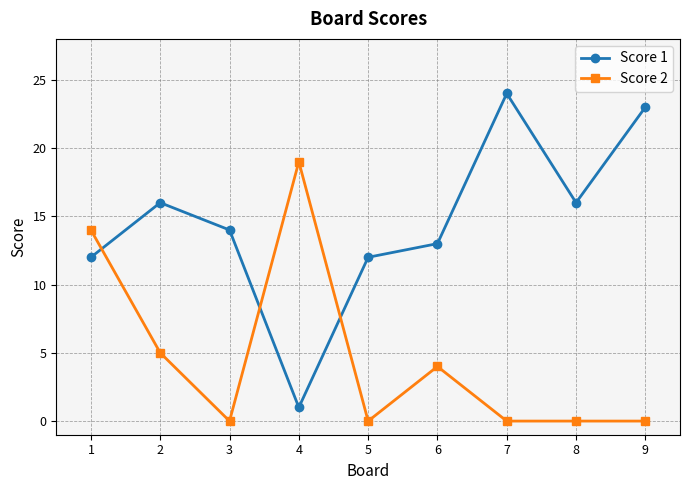

How many series are shown in this chart?

2